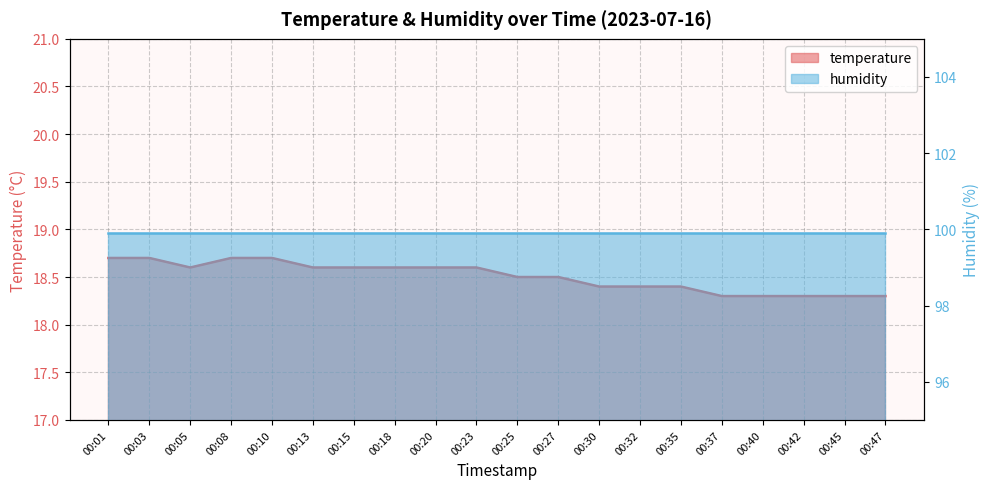

The chart shows a value of 18.3 at 00:45. True or false?

True